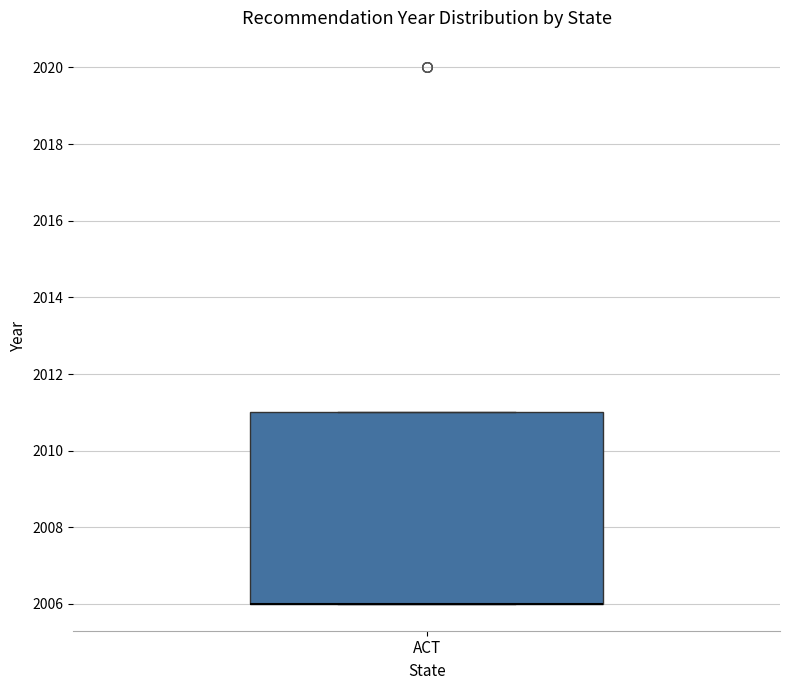

Where is the upper edge of the box for ACT on the y-axis? The values are not printed on the chart, so give them approximately, as read against the axis.

2011